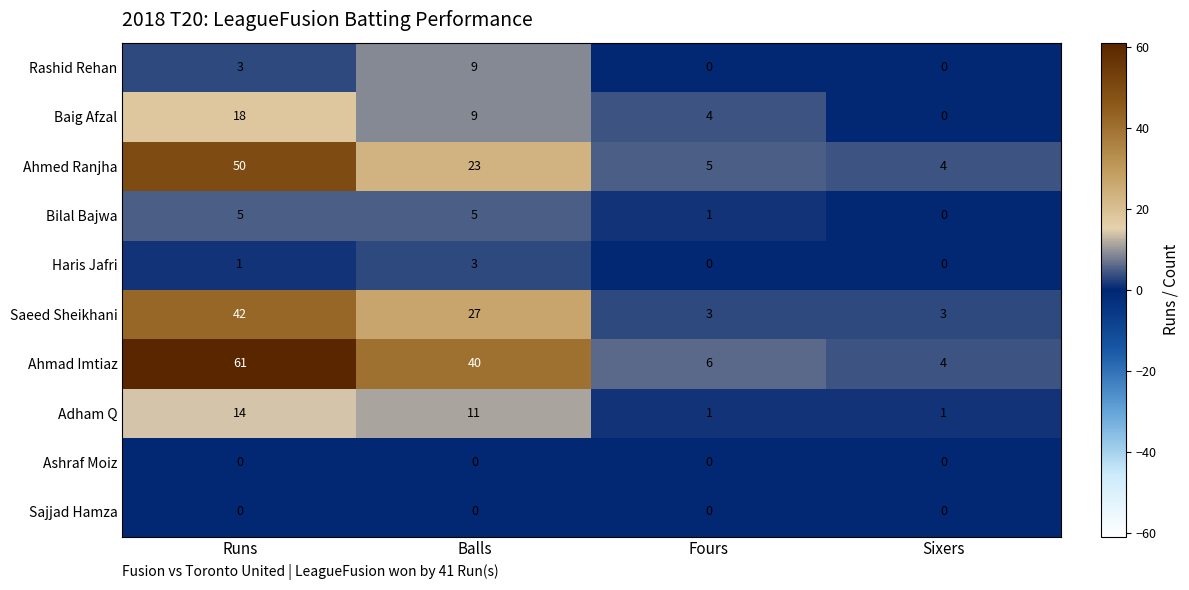

The Ahmad Imtiaz series shows 40 at Balls. True or false?

True